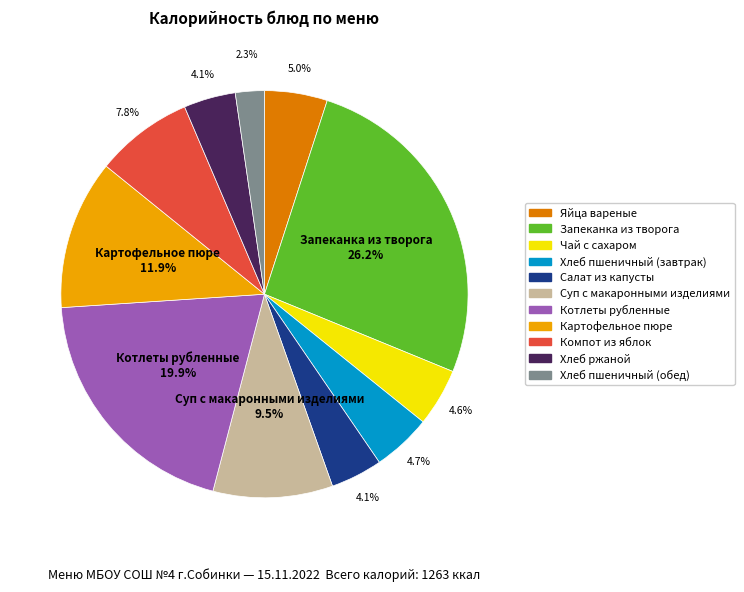

Combined, what portion of the pie is Суп с макаронными изделиями and Яйца вареные?

14.5%